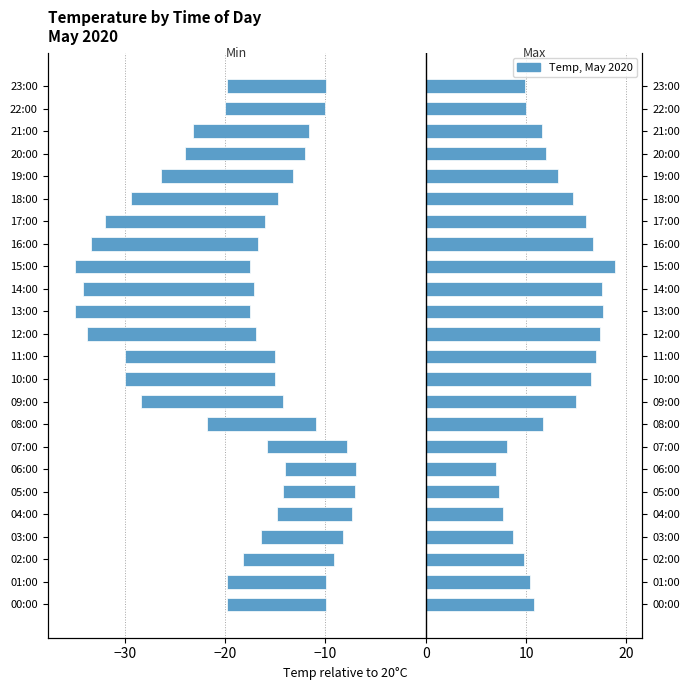

Between 09:00 and 15:00, which is larger?

09:00